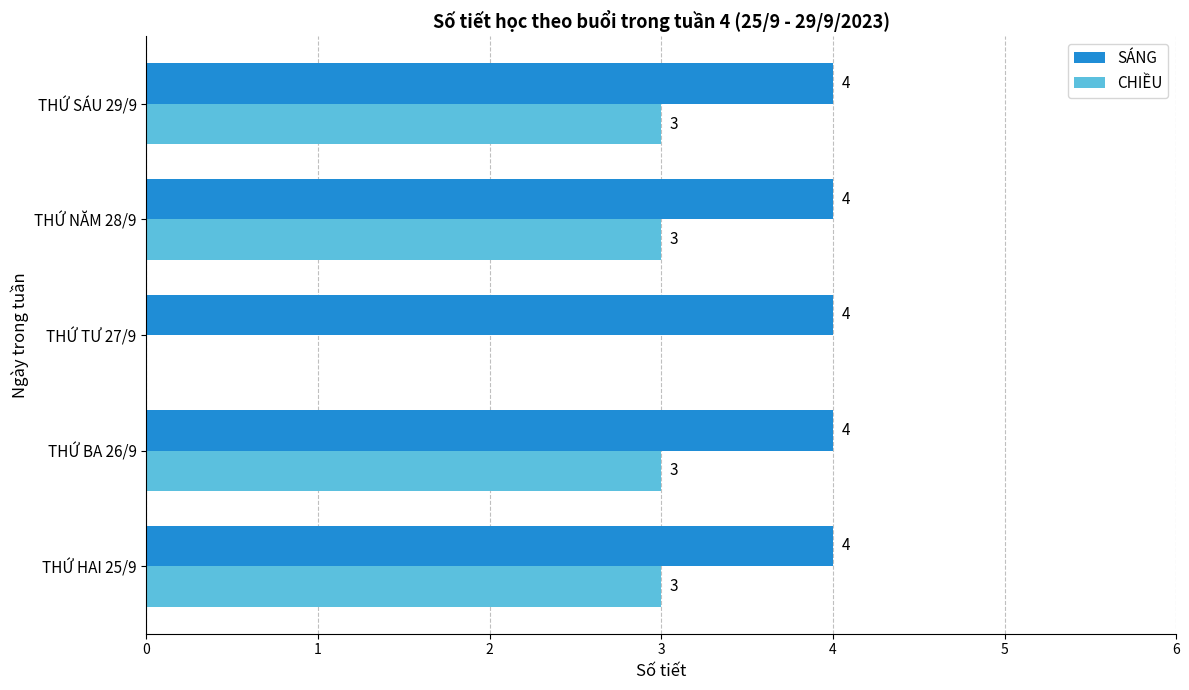

What is the sum of all SÁNG values?

20